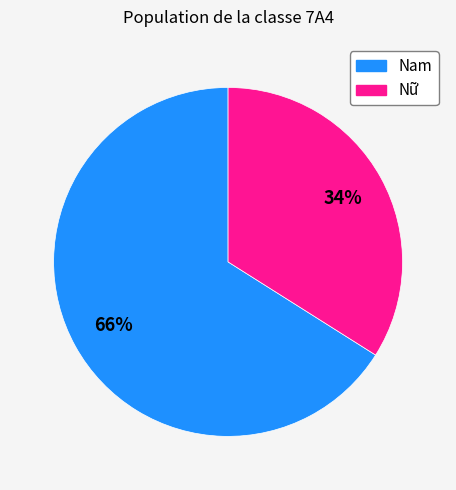

Is the sum of Nam and Nữ greater than half?

Yes